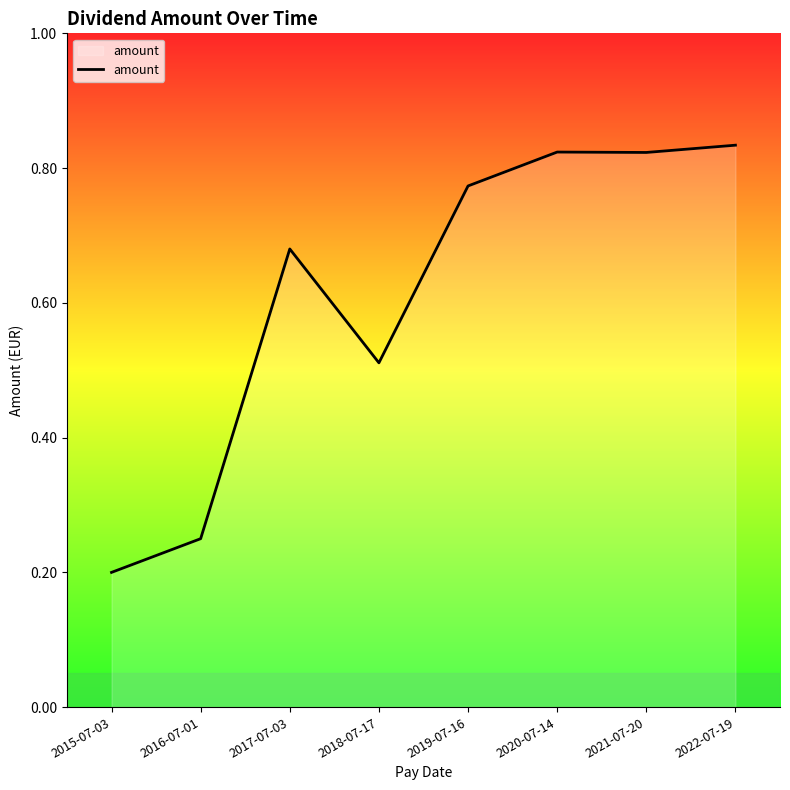

True or false: the data shows 0.4 at 2022-07-19.

False